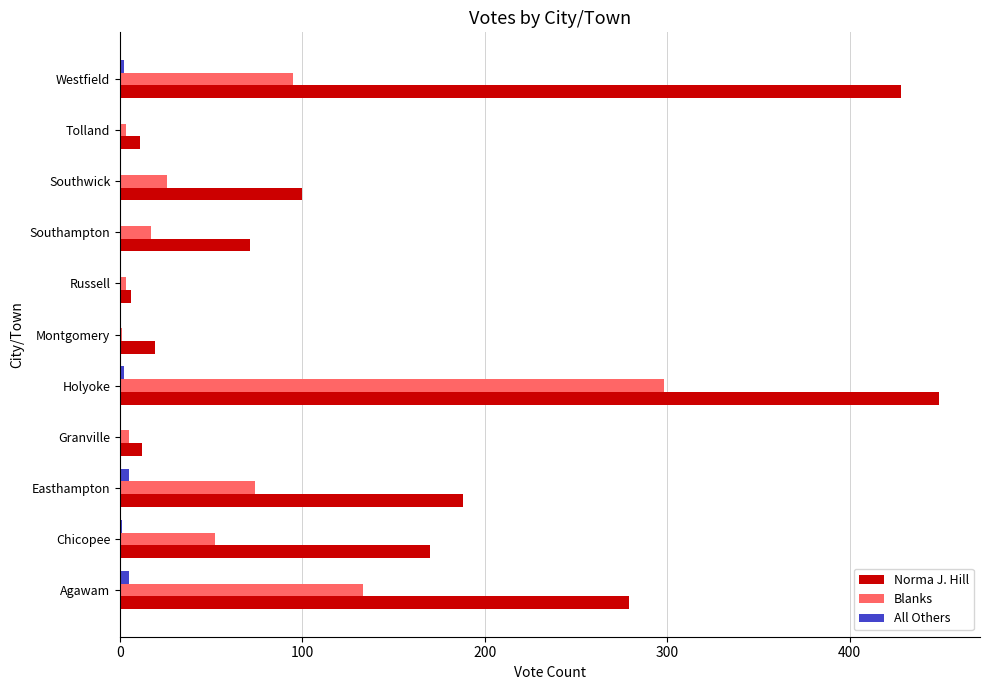

At which category is the sum across all series the highest?

Holyoke